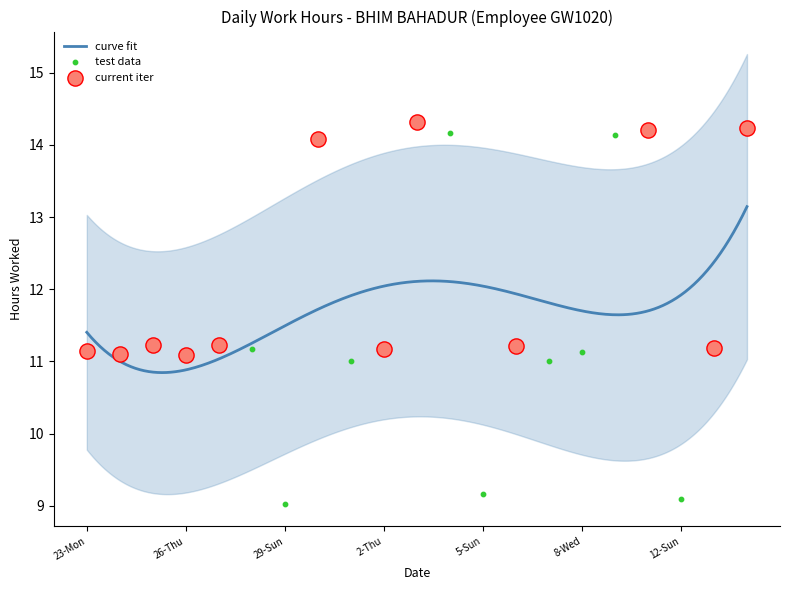

Approximately how many times larger is the value at 26-Thu compared to 12-Sun?

1.2